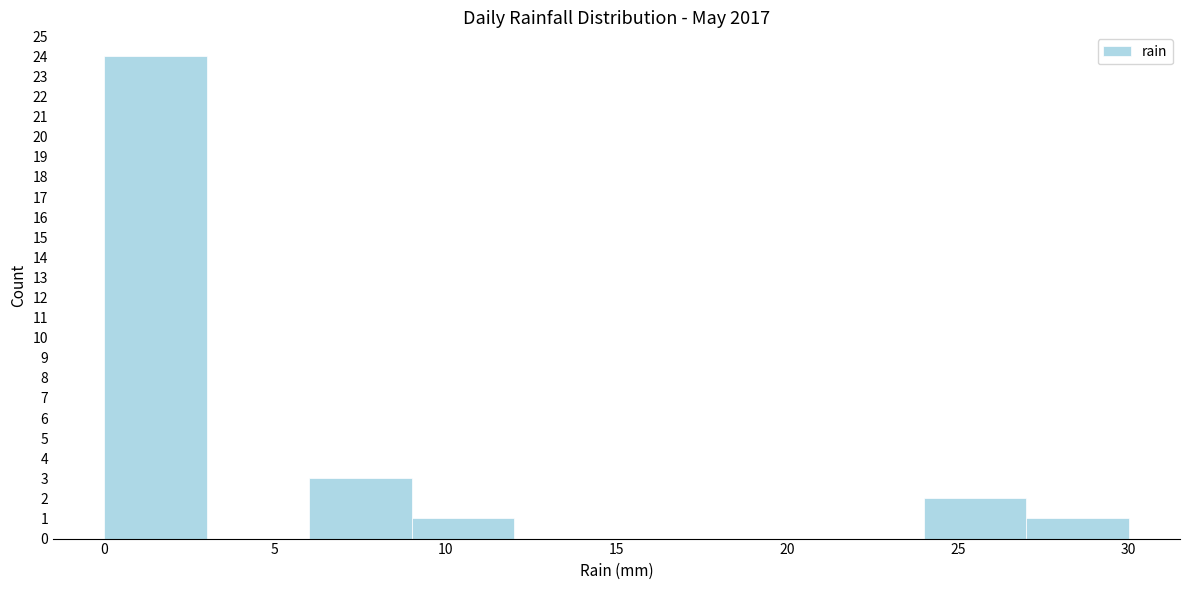

Which range on the x-axis has the tallest bar?

0 to 3